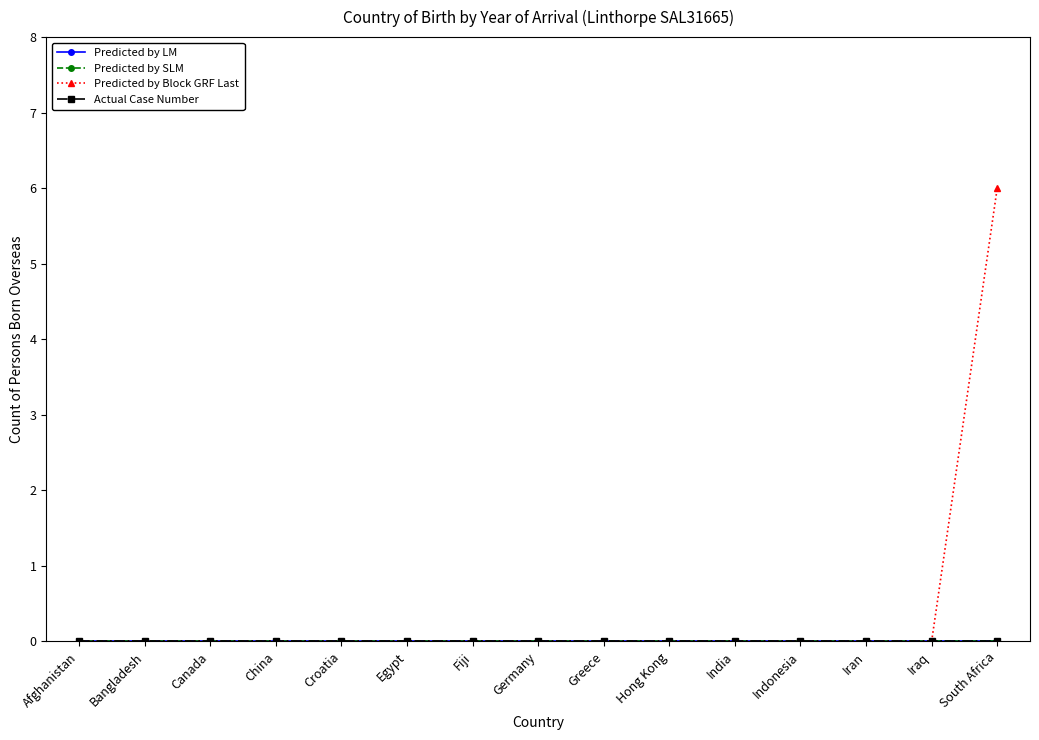

At which category does the chart reach its minimum across all series?

Afghanistan